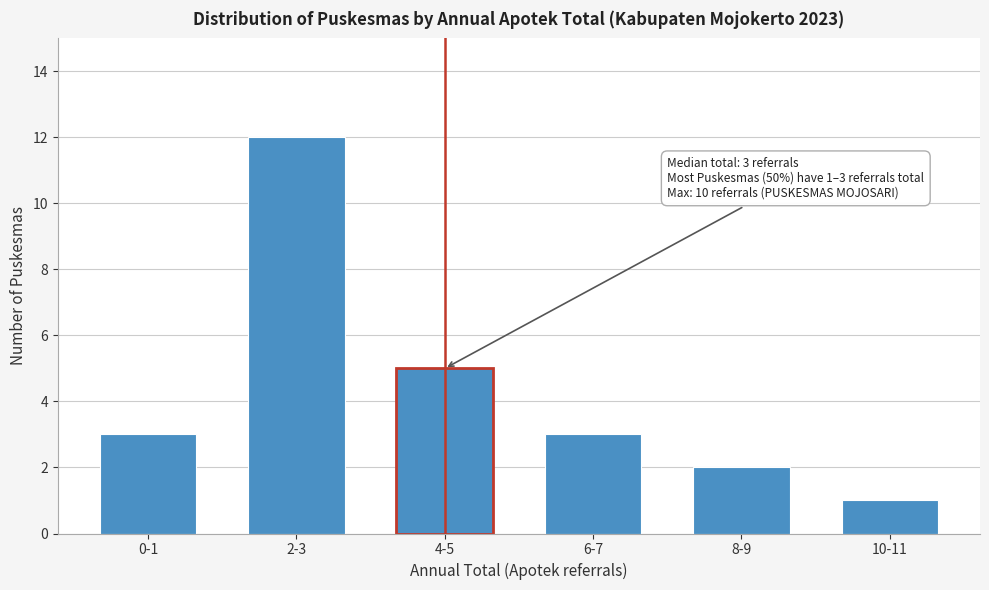

Reading right to left, list all the values displayed in this chart.

1	2	3	5	12	3